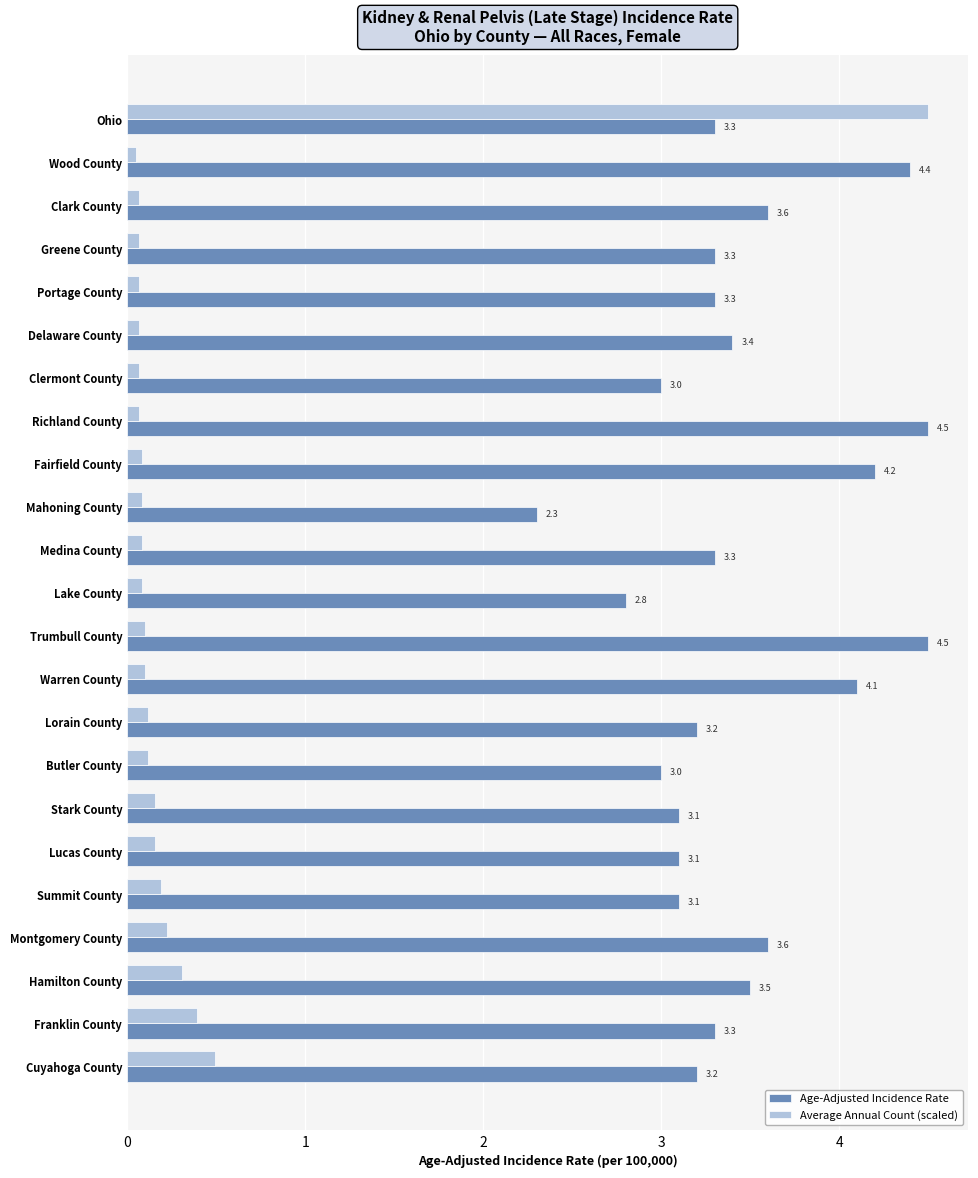

What is the difference between the maximum and minimum values in the Average Annual Count (scaled) series?

4.4